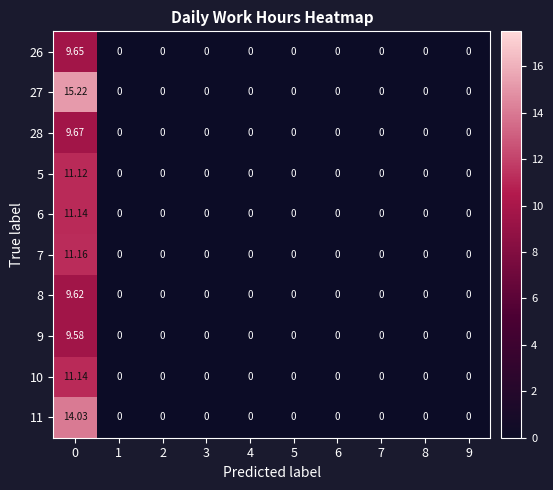

Rank the series at 9 from highest to lowest value.

row_0, row_1, row_2, row_3, row_4, row_5, row_6, row_7, row_8, row_9